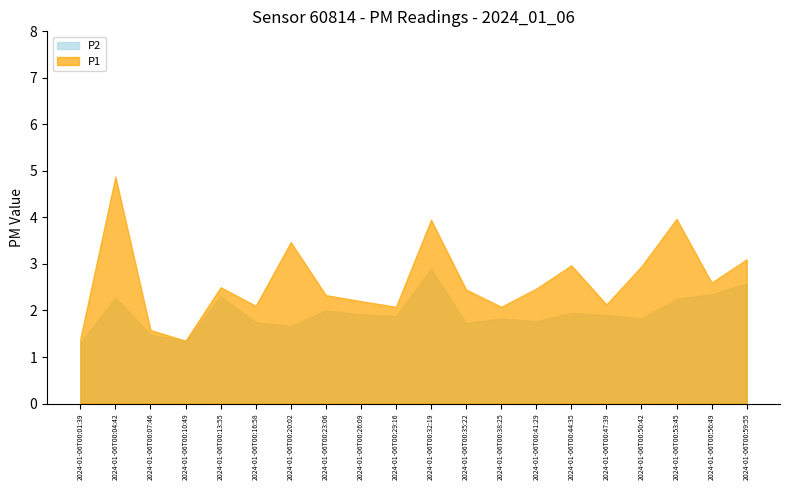

What is the sum of all P1 values?

52.6